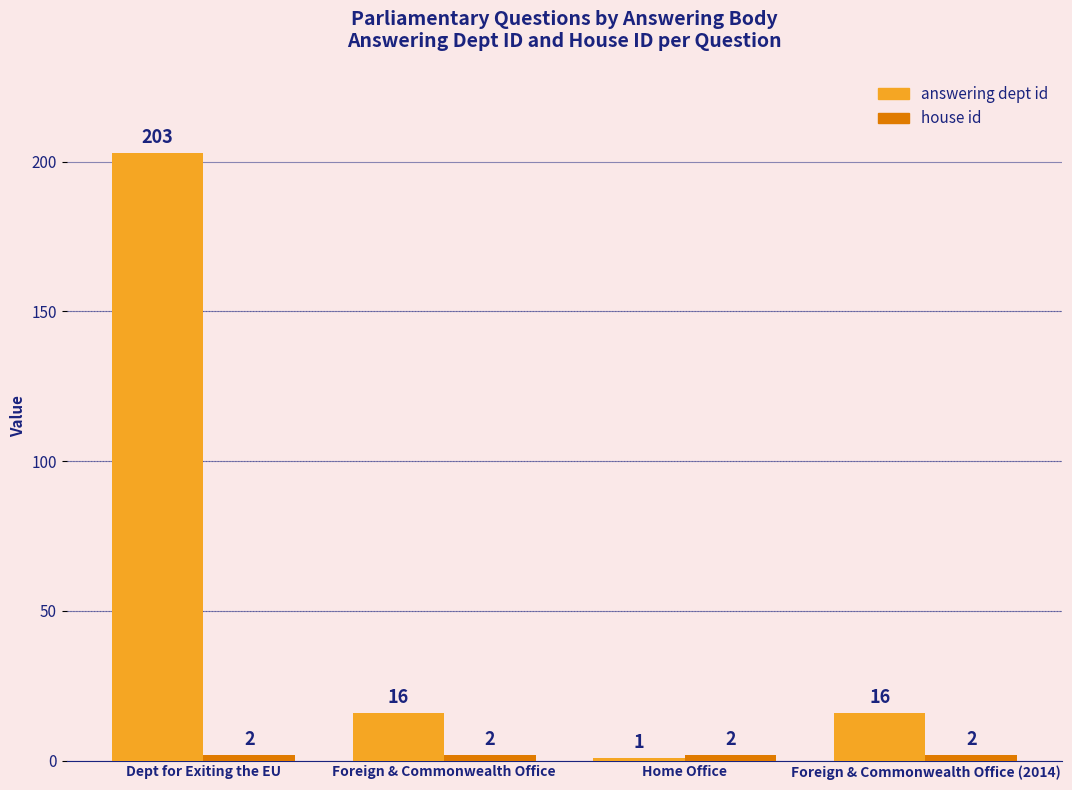

How many bars are there in total?

8